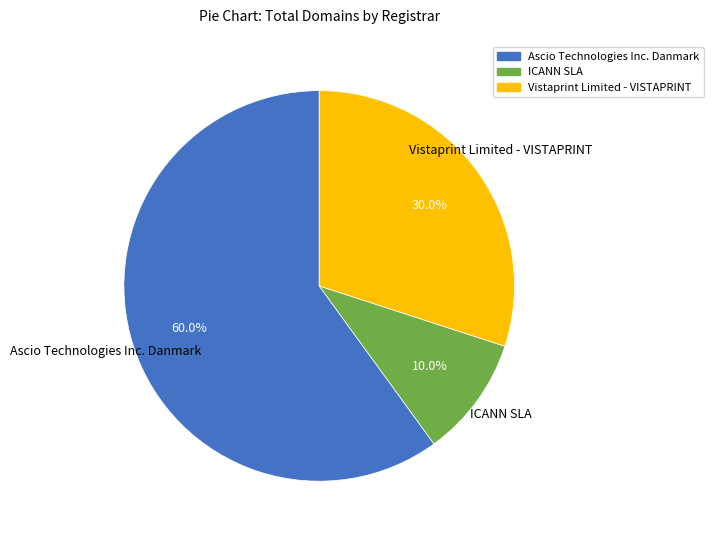

Is there any slice that represents more than half of the pie?

Yes